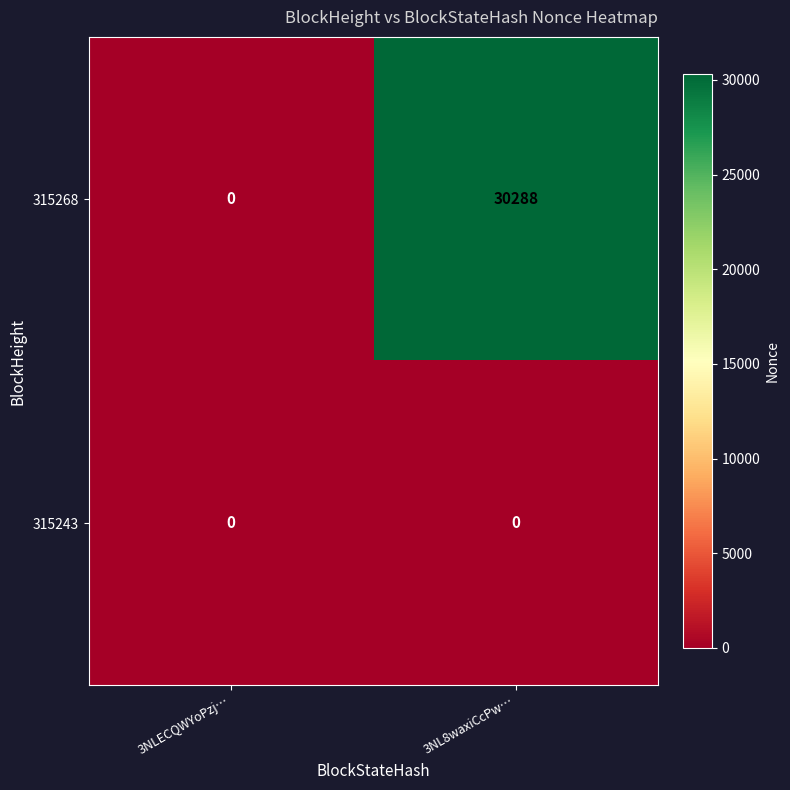

Which series has the largest range (max minus min)?

315268